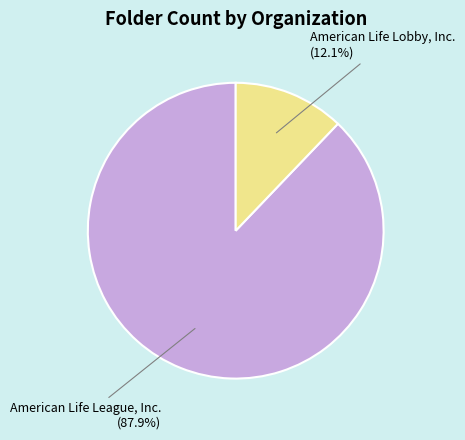

What percentage is the American Life League, Inc. slice, to the nearest percent?

88%